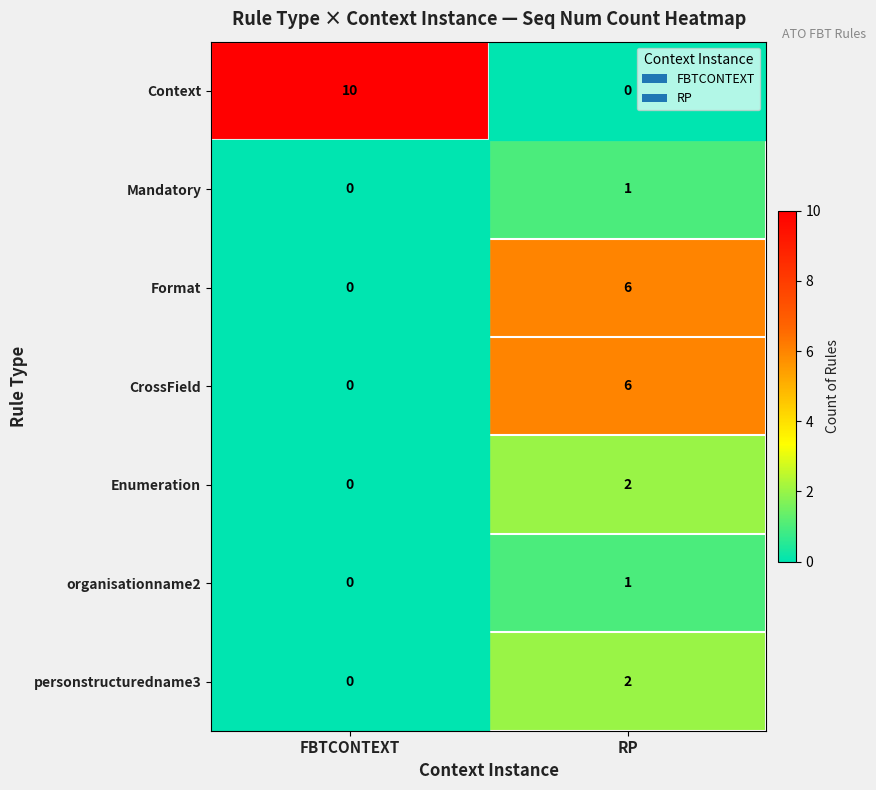

What is the sum of the Context values at RP and FBTCONTEXT?

10